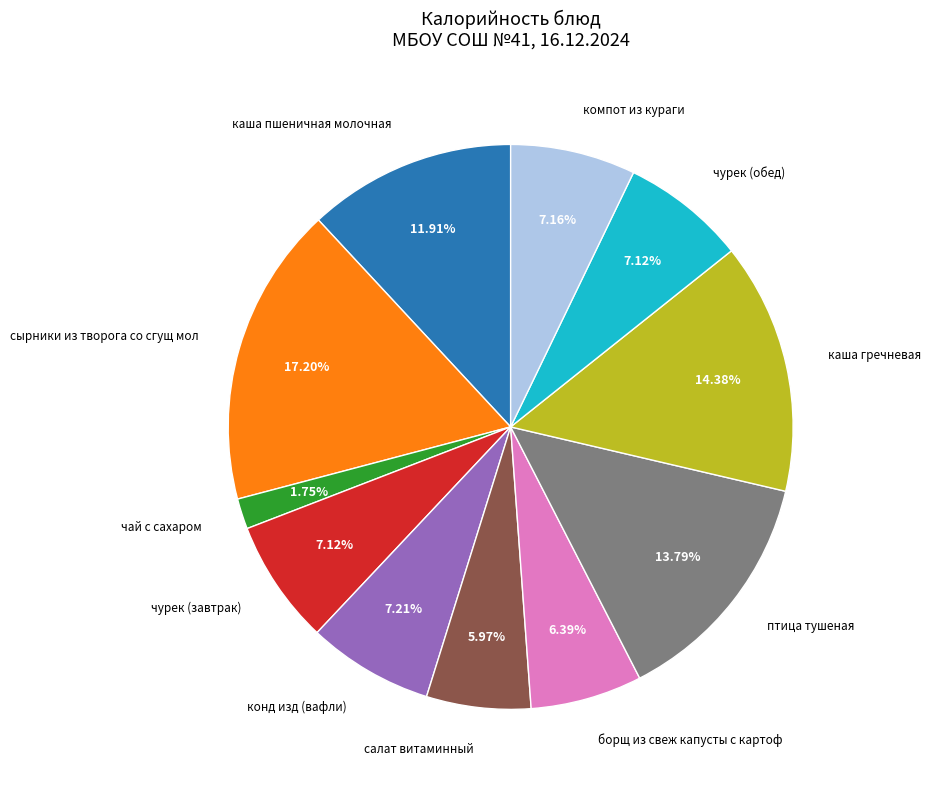

Does any single category account for the majority?

No